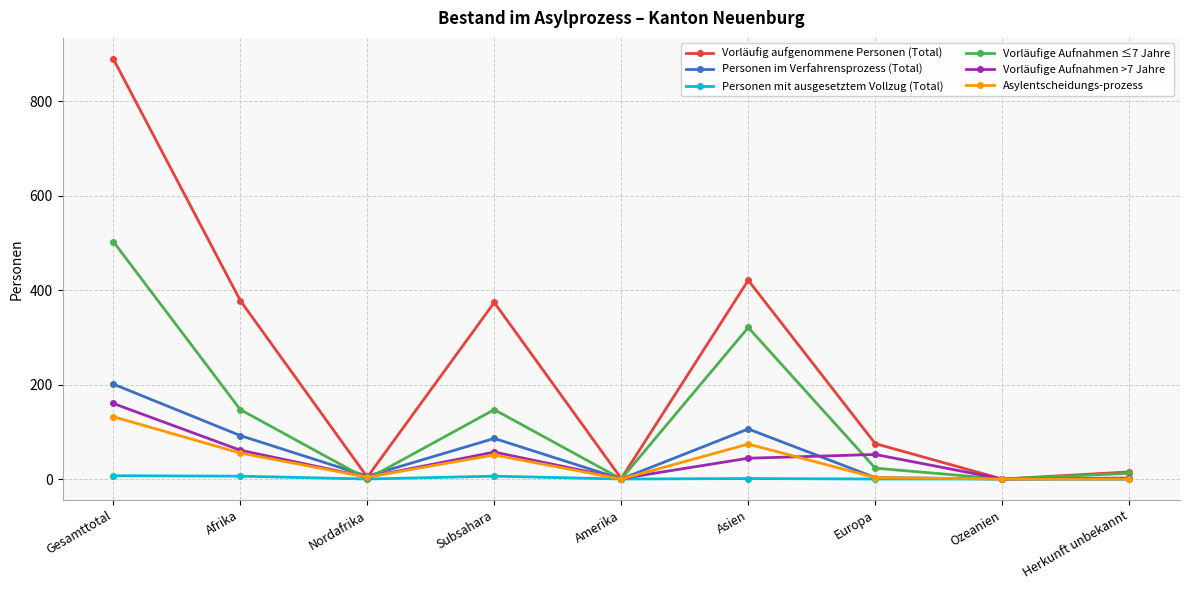

Does the chart have visible grid lines?

Yes